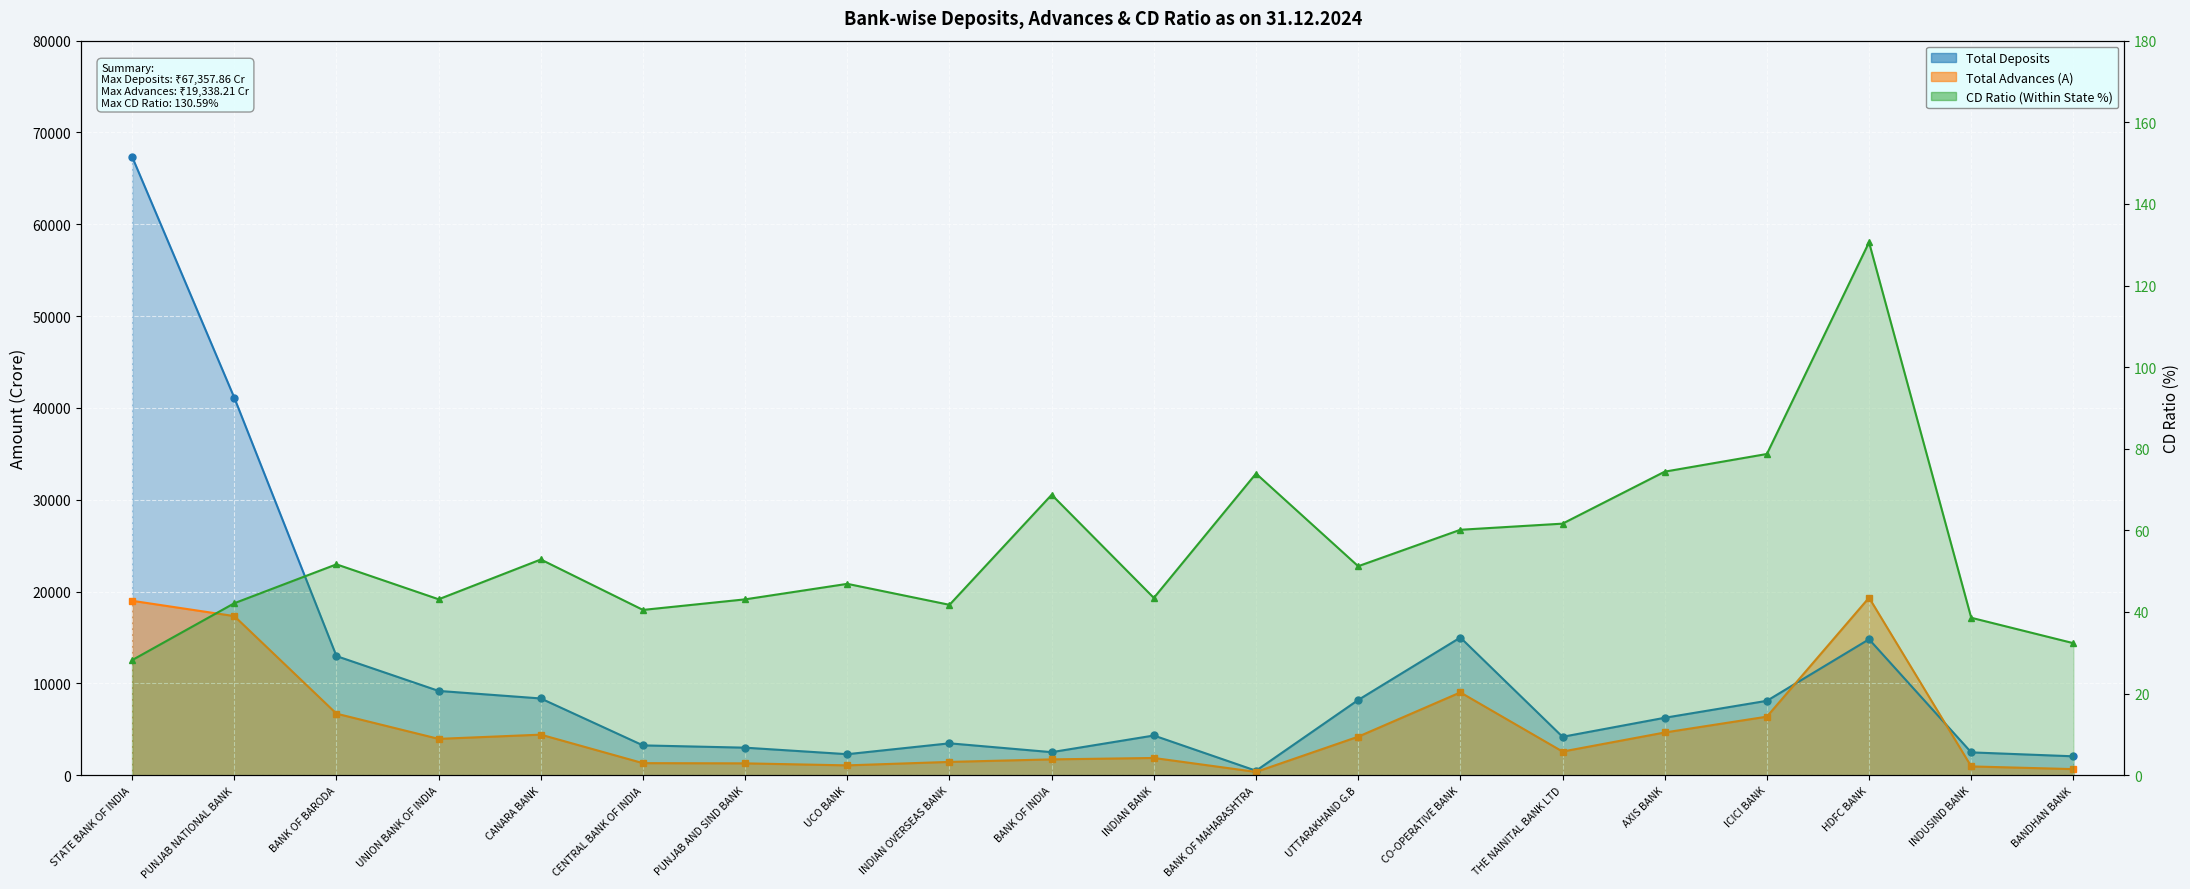

What is the maximum value shown in the chart?

130.6